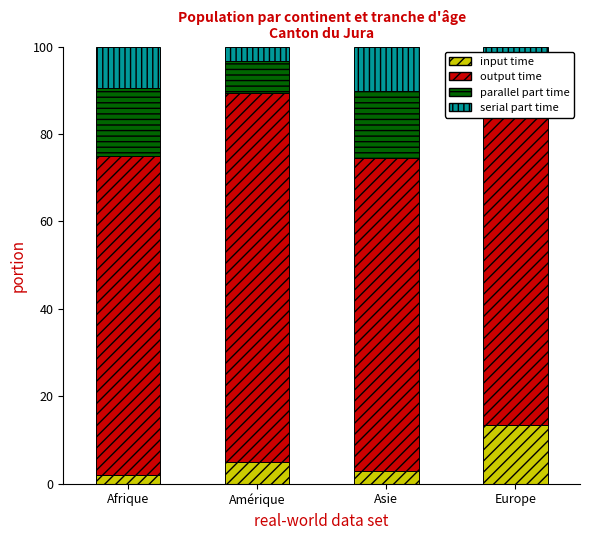

What is the total value across all series at Amérique?

100.0